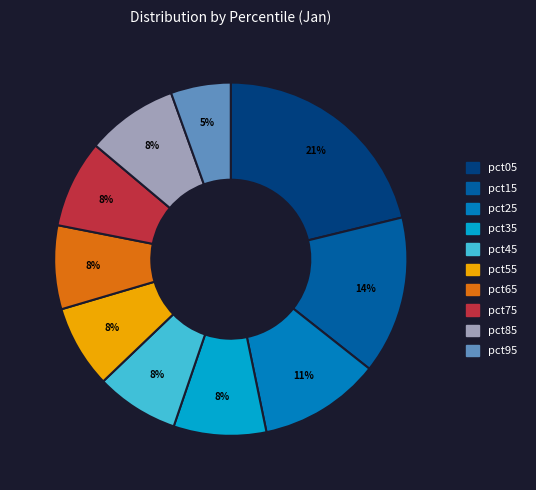

Is there any slice that represents more than half of the pie?

No